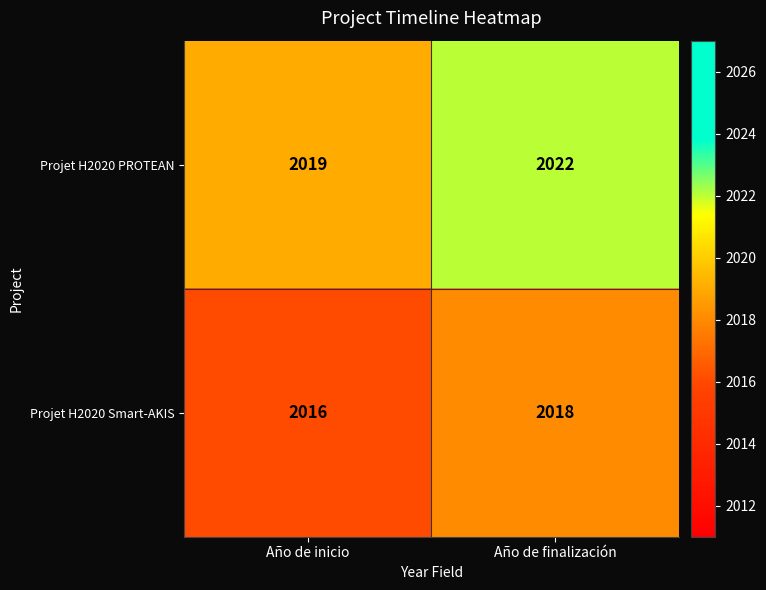

What is the sum of all Projet H2020 PROTEAN values?

4041